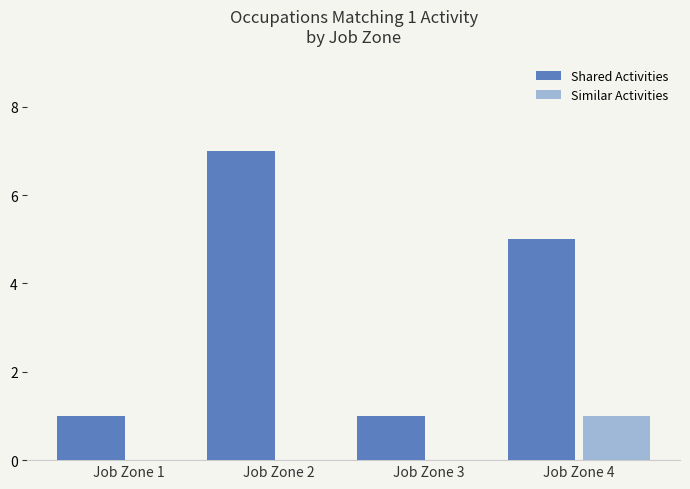

Is the value of Shared Activities at Job Zone 1 greater than the value of Similar Activities at Job Zone 1?

Yes